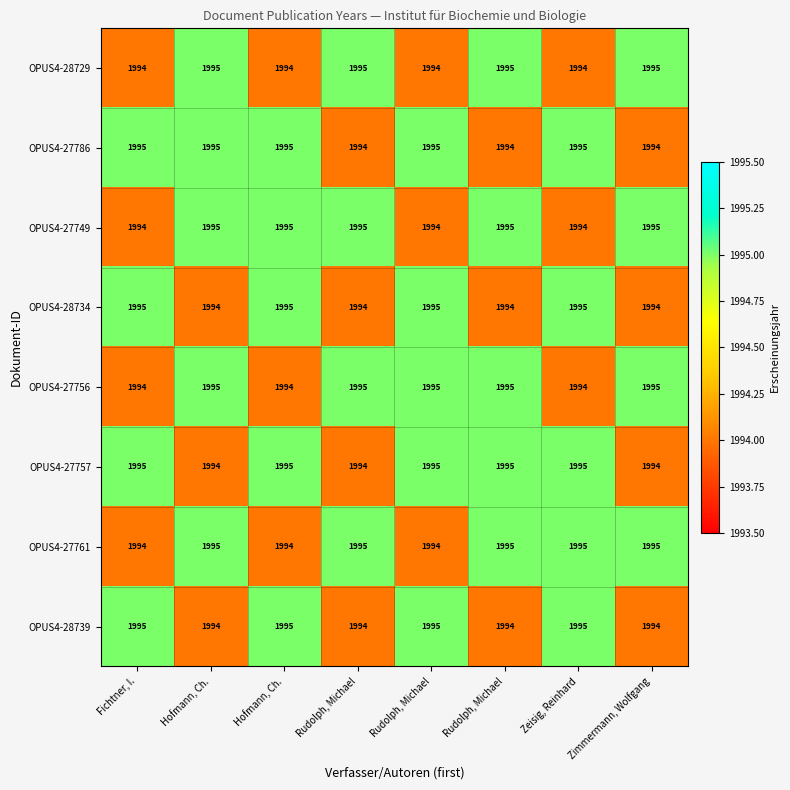

How many distinct data groups are displayed?

8